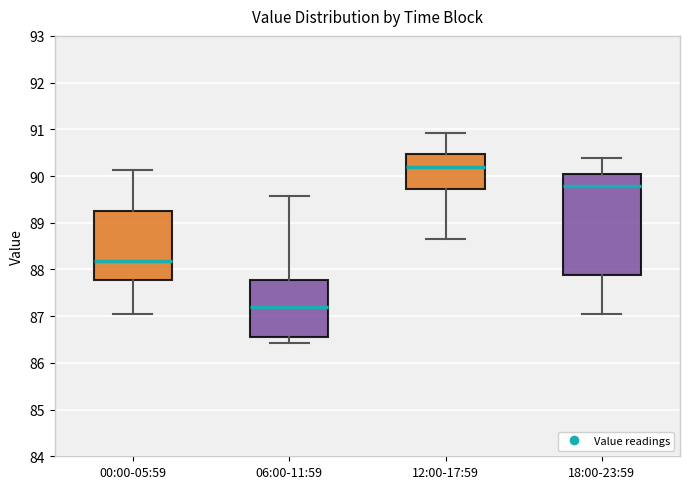

Where is the upper edge of the box for 06:00-11:59 on the y-axis? The values are not printed on the chart, so give them approximately, as read against the axis.

87.8